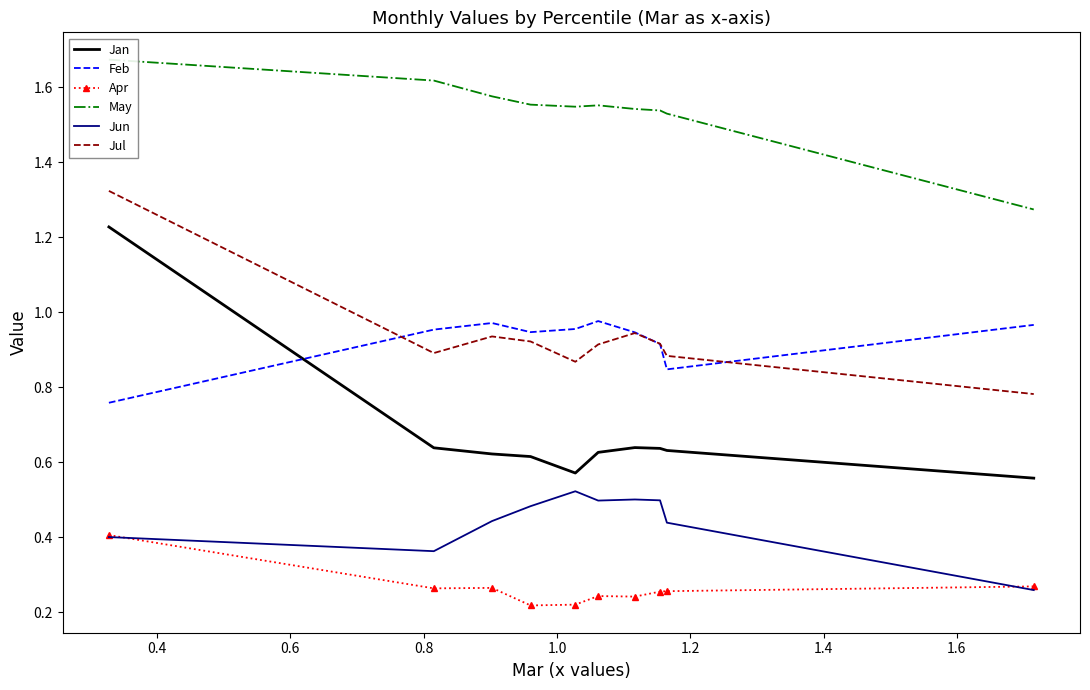

Does the chart have visible grid lines?

No